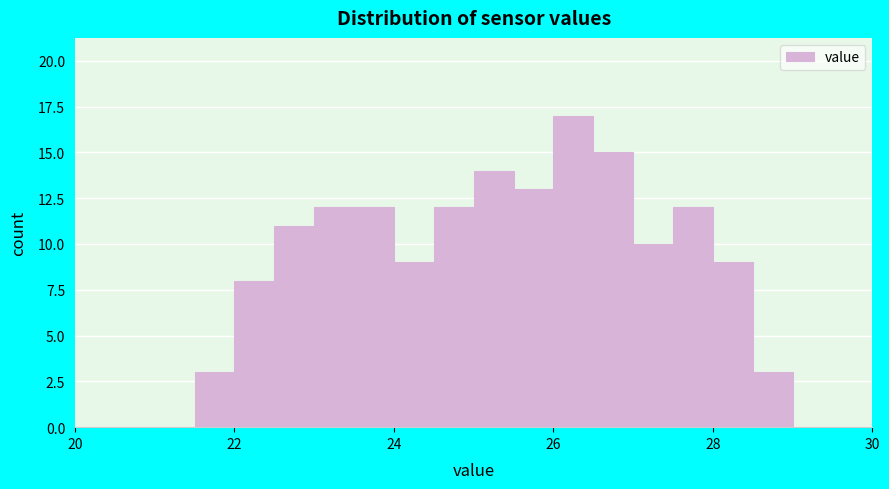

Read against the x-axis, roughly where is the centre of the tallest bar?

26.2